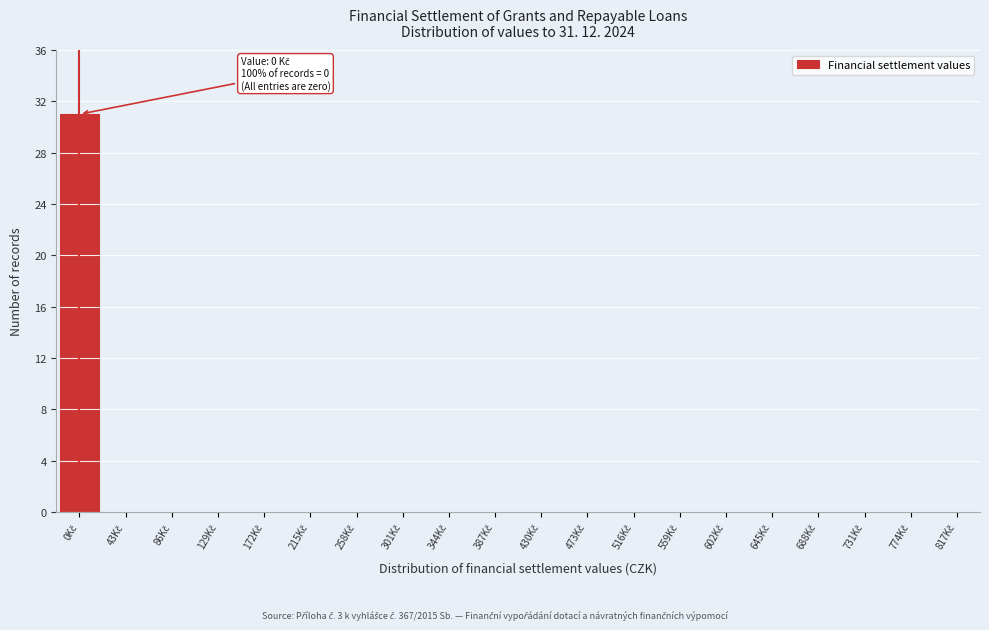

What is the sum of all values?

31